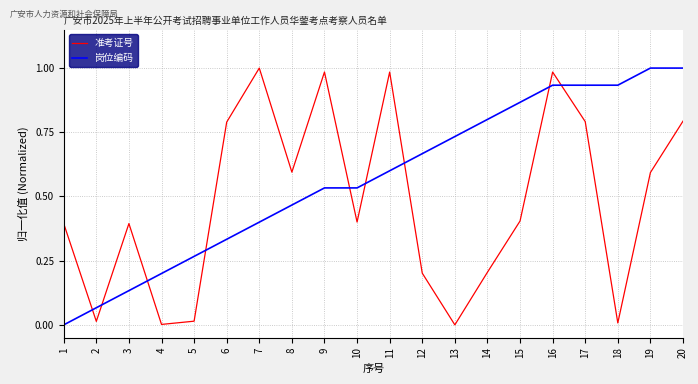

Rank the series by their average value, from highest to lowest.

岗位编码, 准考证号